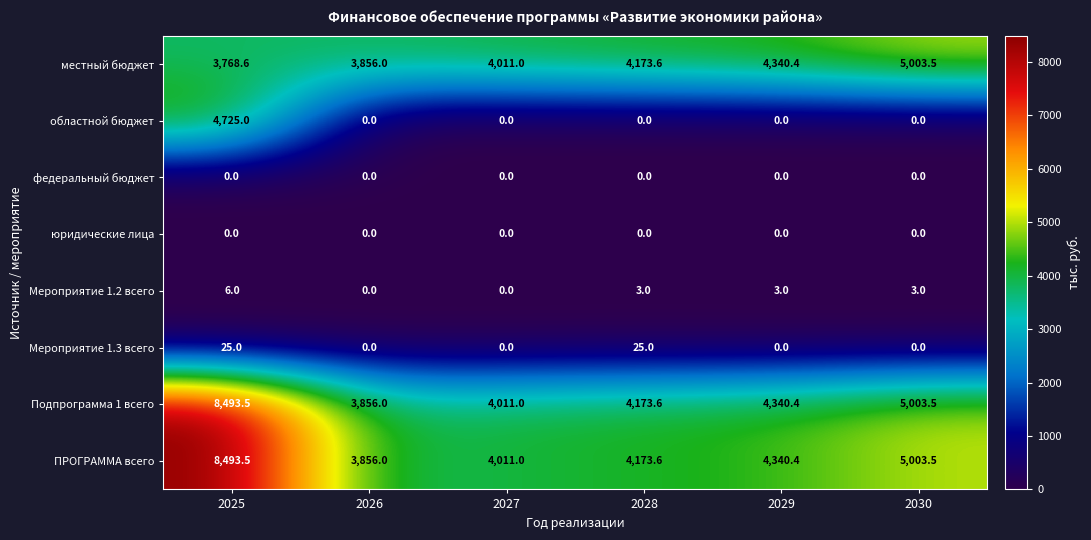

What is the minimum value for местный бюджет?

3768.6